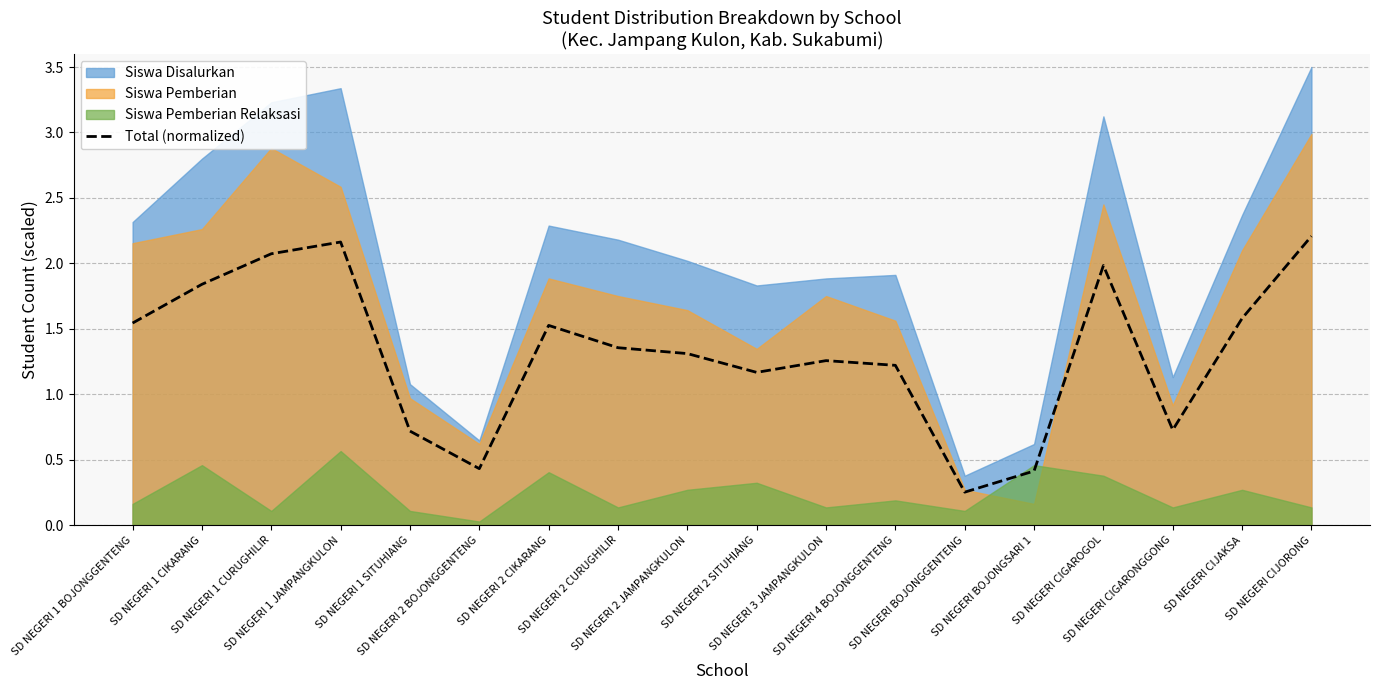

Read the value at SD NEGERI 2 CIKARANG.

1.5